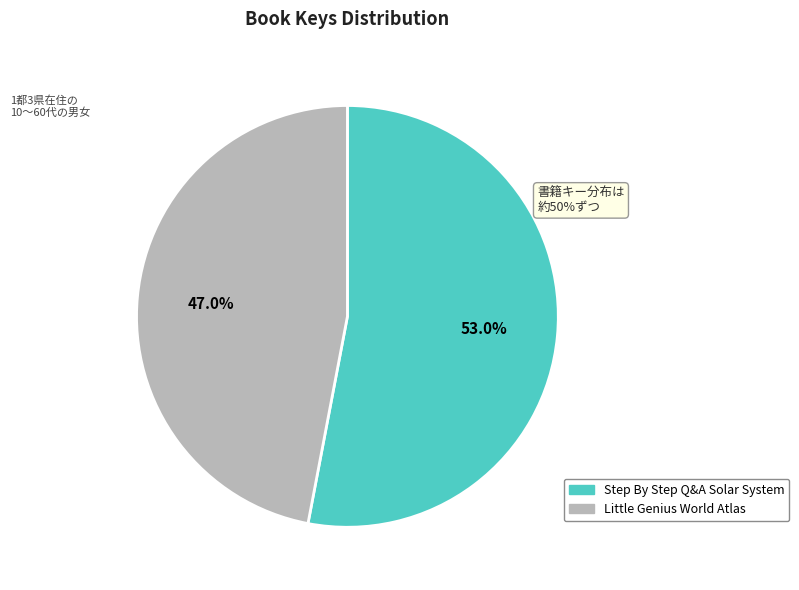

Approximately how many times larger is the value at Little Genius World Atlas compared to Step By Step Q&A Solar System?

0.9